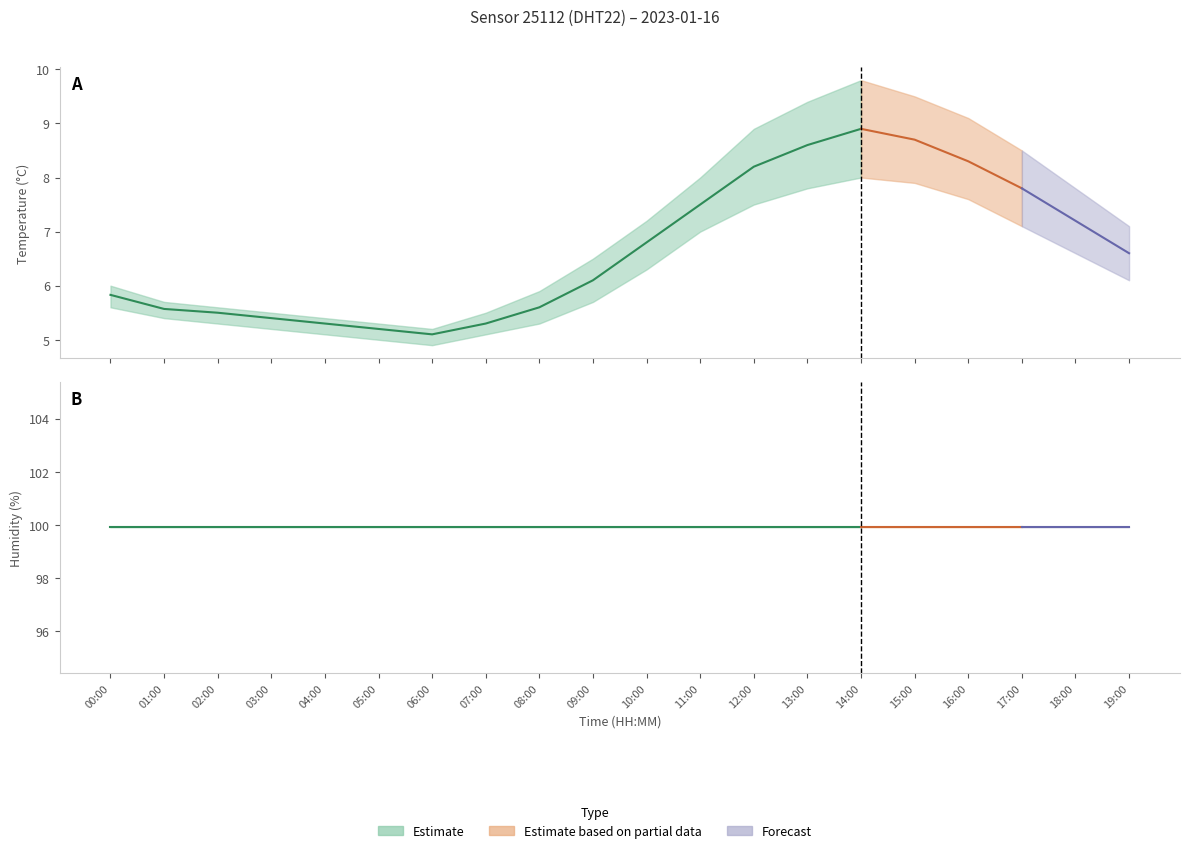

Rank the series at 01:00 from lowest to highest value.

temperature_lower, temperature, temperature_upper, humidity, humidity_upper, humidity_lower